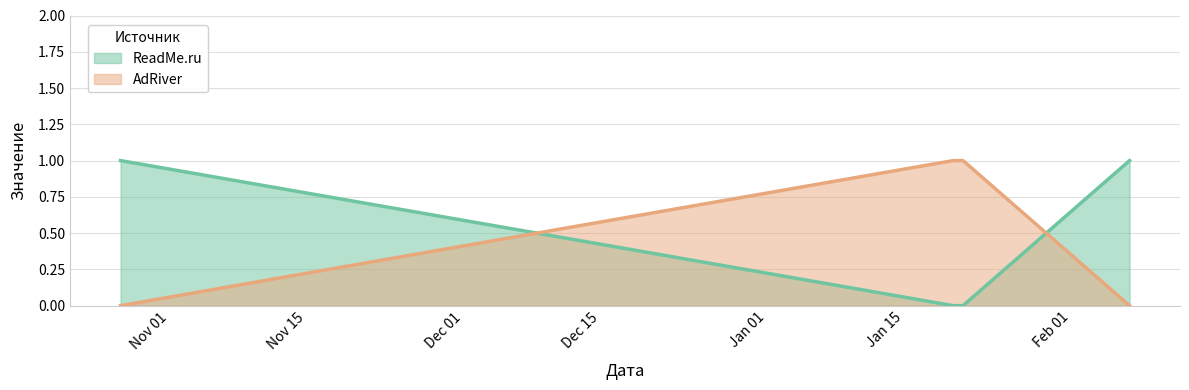

At how many categories does at least one series exceed 0?

4